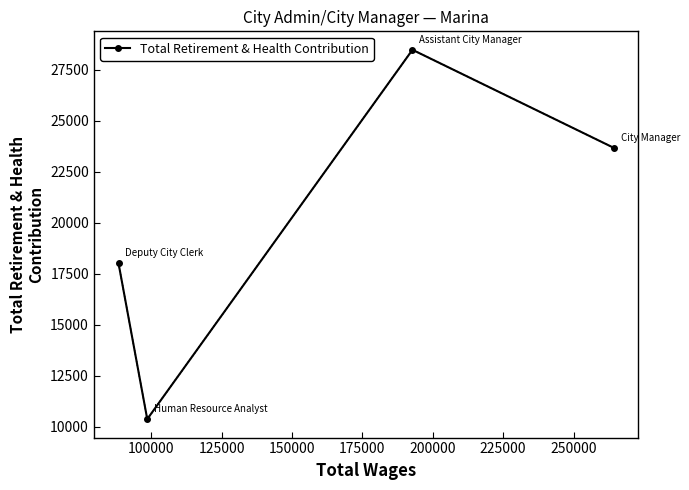

How many categories are shown in the chart?

4